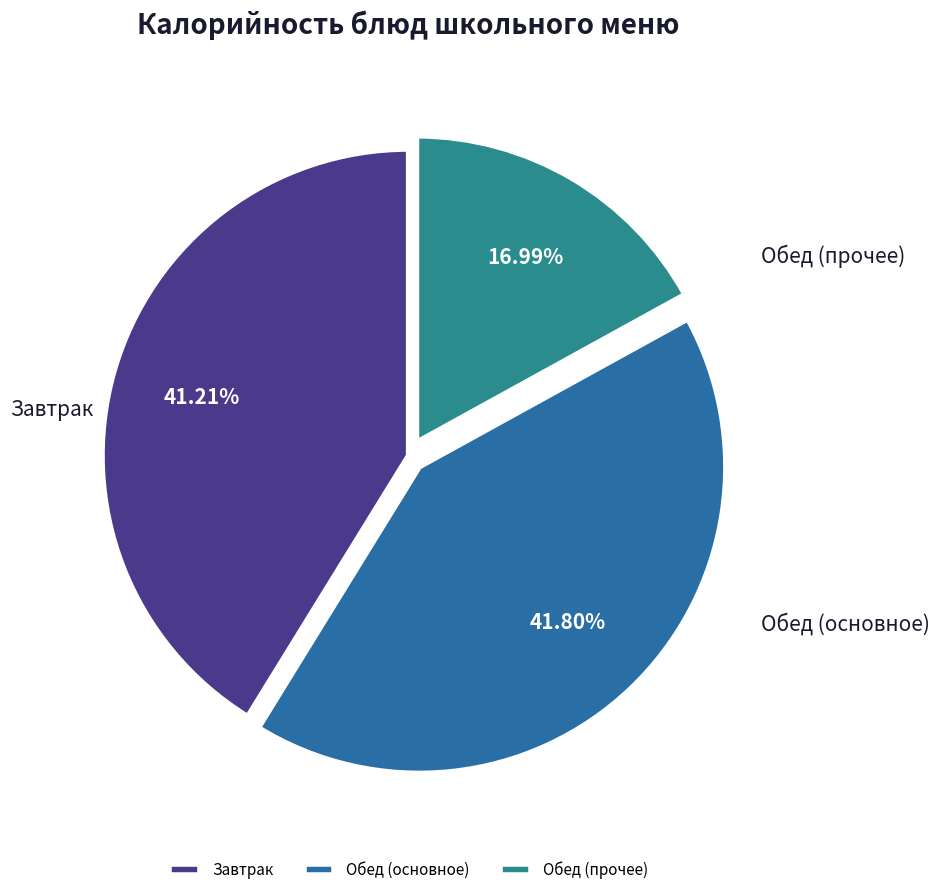

Is there any slice that represents more than half of the pie?

No